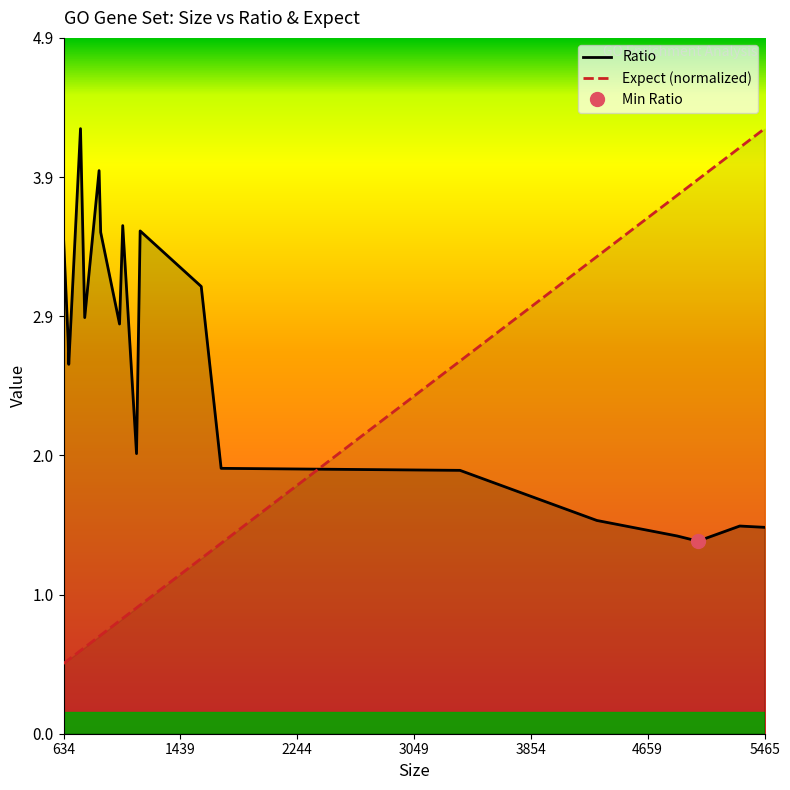

True or false: Expect (normalized) and Ratio intersect in this chart.

True